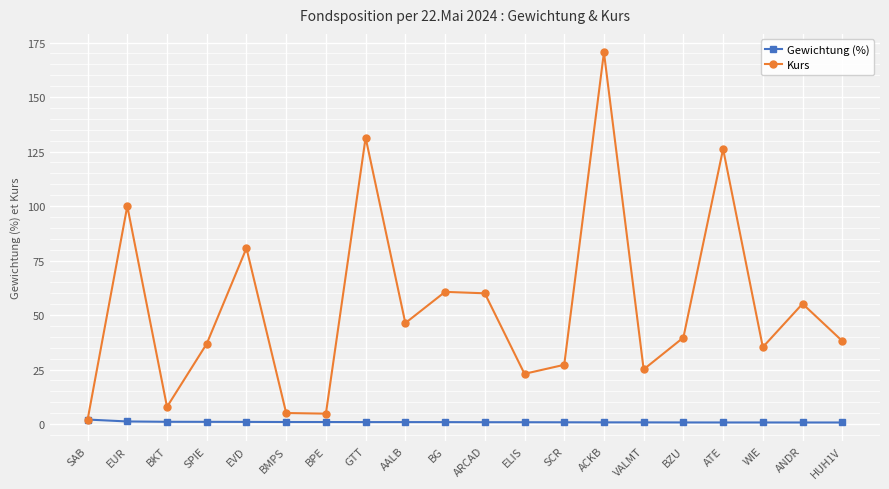

List the series in order of their peak value, highest first.

Kurs, Gewichtung (%)